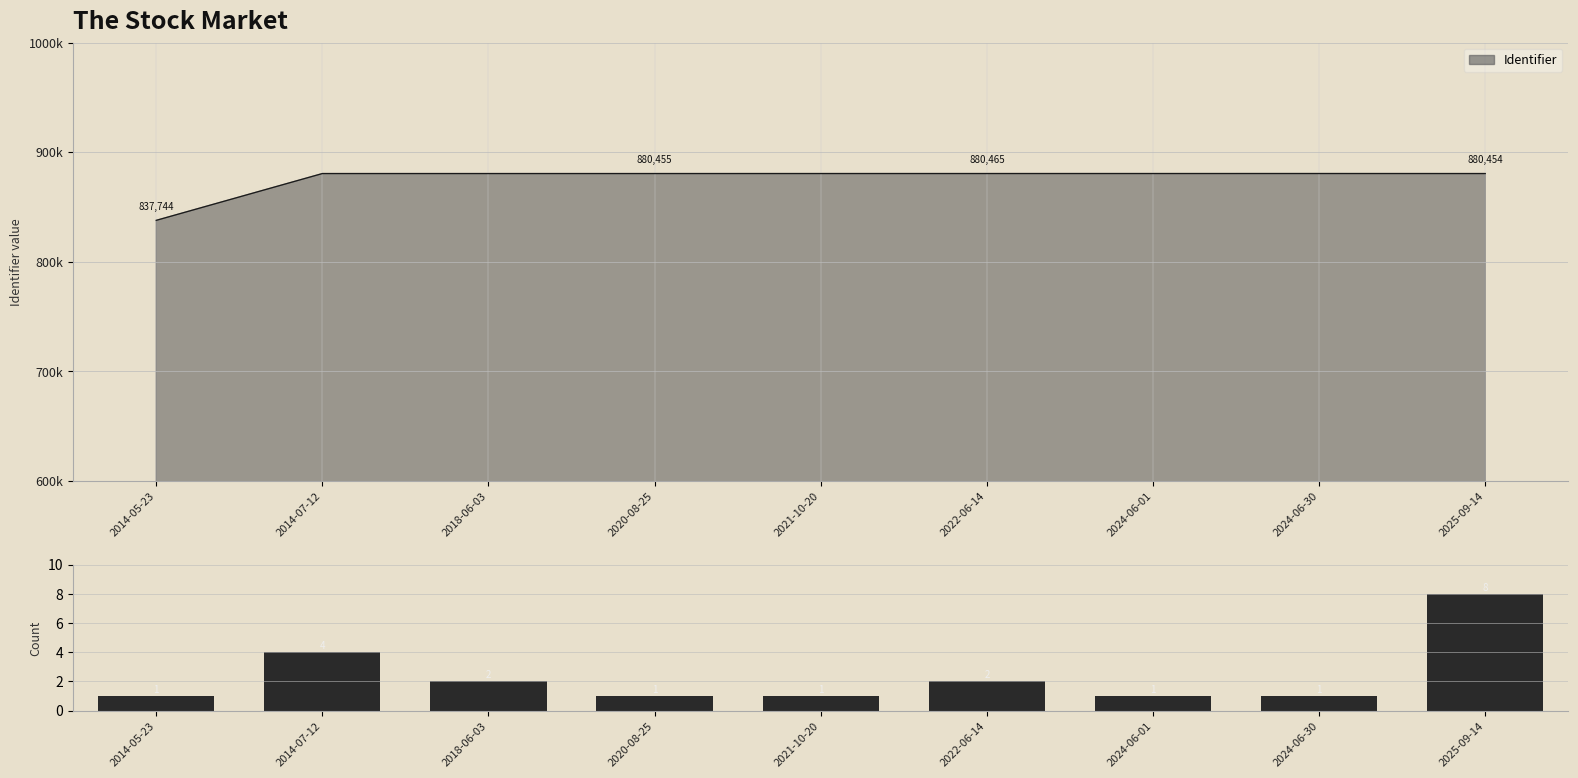

The value at 2024-06-30 is 1. True or false?

False